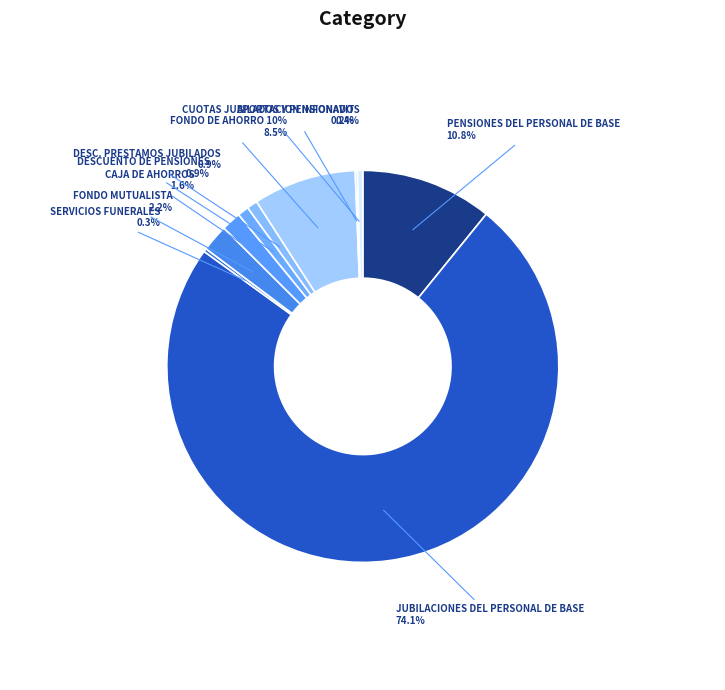

To the nearest percent, what portion does CAJA DE AHORROS represent?

2%